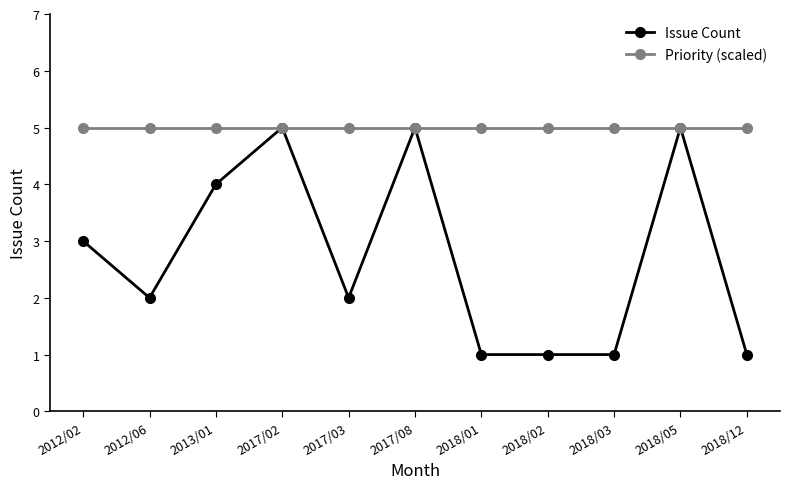

What is the difference between the highest and lowest values at 2018/02?

4